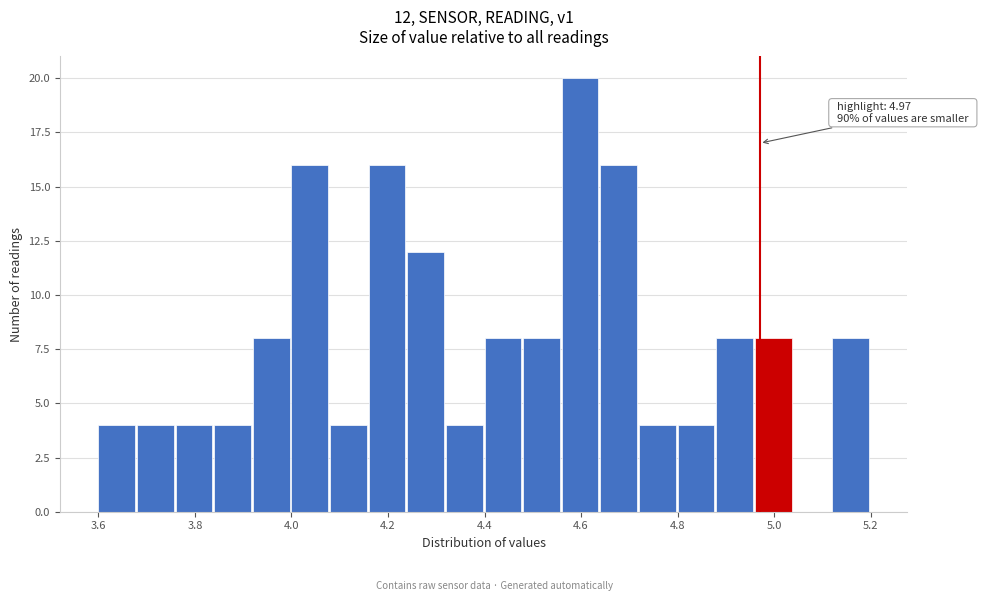

Over which range of the x-axis is the bar tallest?

4.56 to 4.64